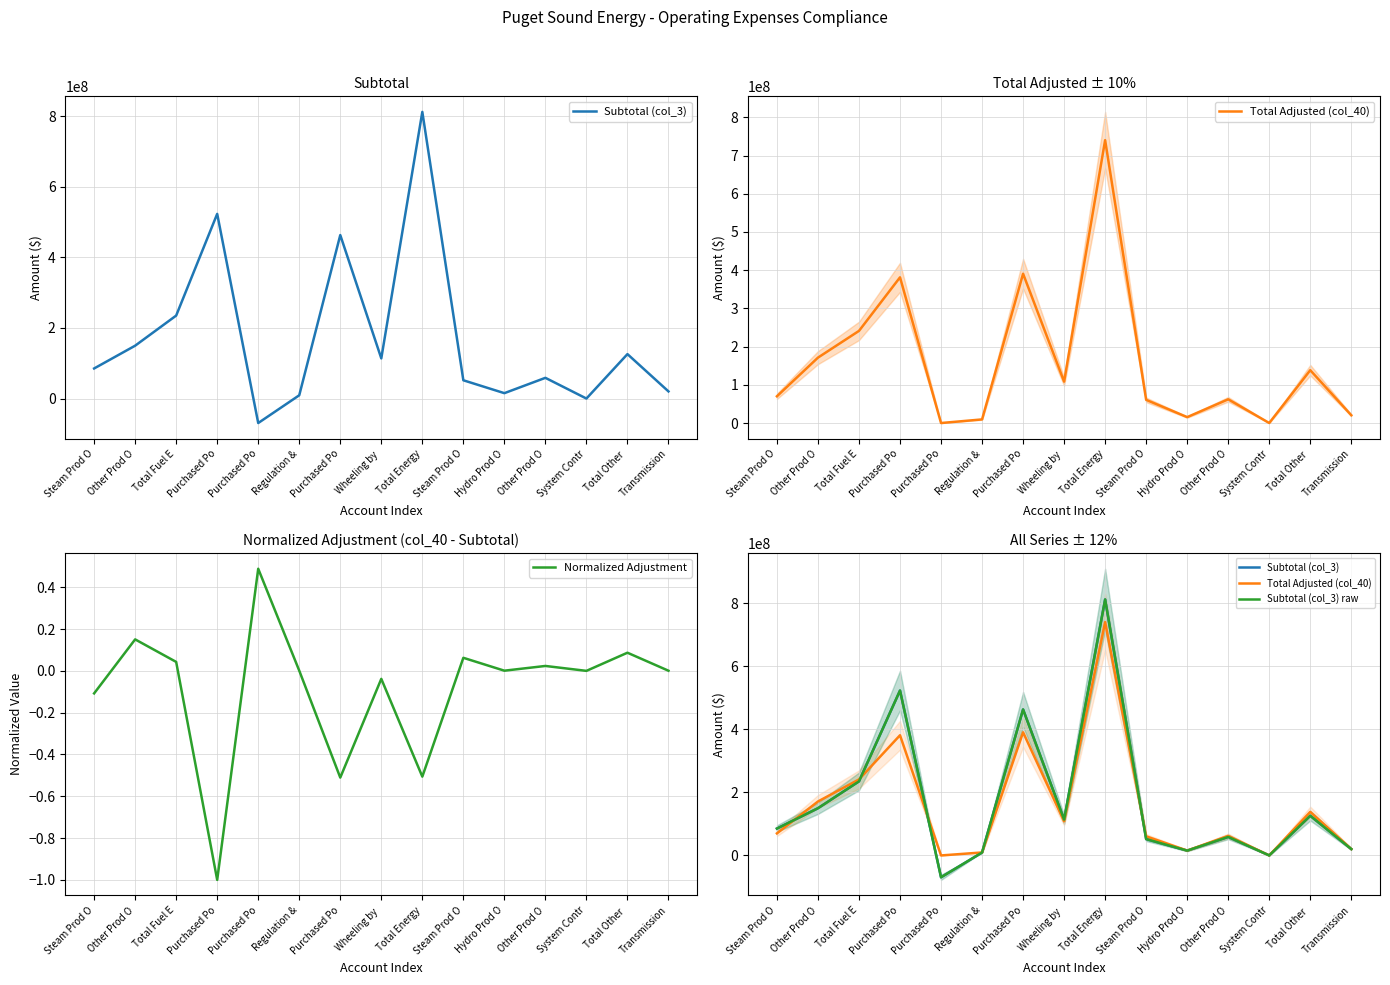

How many values in the Normalized Adjustment series exceed 0?

10